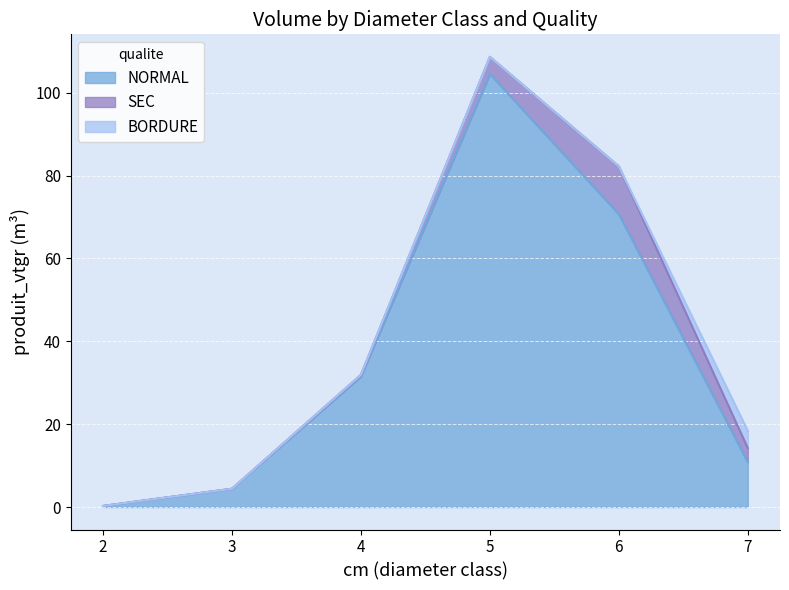

Does the chart display data point markers on the line(s)?

No